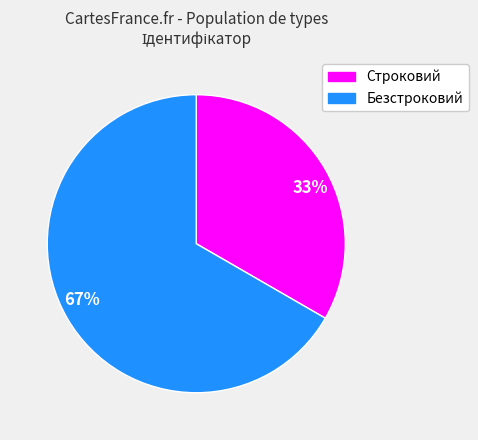

Combined, do Безстроковий and Строковий account for over 50%?

Yes